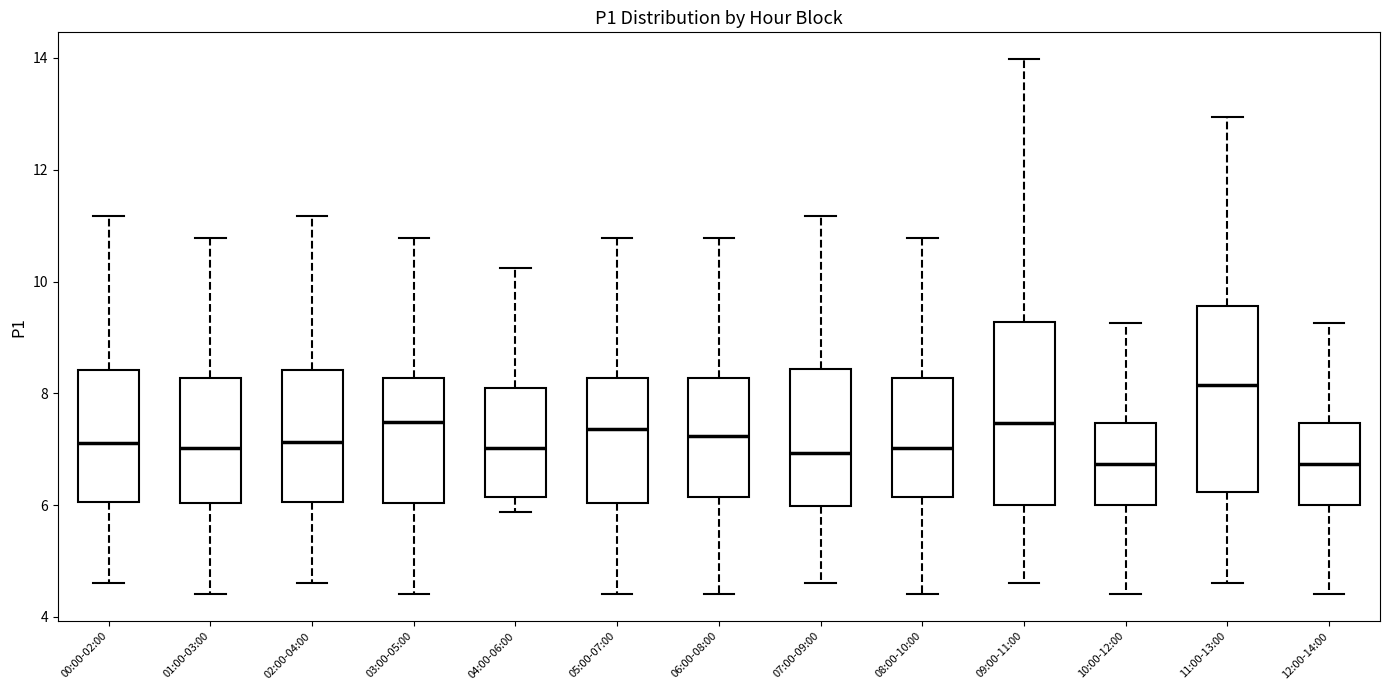

Reading left to right, read every box against the y-axis: the position of its median line, the range the box covers, and the ends of its whiskers. The values are not printed on the chart, so give them approximately, as read against the axis.

00:00-02:00: median 7.2, box 6.0 to 8.4, whiskers 4.6 to 11.2
01:00-03:00: median 7.0, box 6.0 to 8.2, whiskers 4.4 to 10.8
02:00-04:00: median 7.2, box 6.0 to 8.4, whiskers 4.6 to 11.2
03:00-05:00: median 7.4, box 6.0 to 8.2, whiskers 4.4 to 10.8
04:00-06:00: median 7.0, box 6.2 to 8.2, whiskers 5.8 to 10.2
05:00-07:00: median 7.4, box 6.0 to 8.2, whiskers 4.4 to 10.8
06:00-08:00: median 7.2, box 6.2 to 8.2, whiskers 4.4 to 10.8
07:00-09:00: median 7.0, box 6.0 to 8.4, whiskers 4.6 to 11.2
08:00-10:00: median 7.0, box 6.2 to 8.2, whiskers 4.4 to 10.8
09:00-11:00: median 7.4, box 6.0 to 9.2, whiskers 4.6 to 14.0
10:00-12:00: median 6.8, box 6.0 to 7.4, whiskers 4.4 to 9.2
11:00-13:00: median 8.2, box 6.2 to 9.6, whiskers 4.6 to 13.0
12:00-14:00: median 6.8, box 6.0 to 7.4, whiskers 4.4 to 9.2